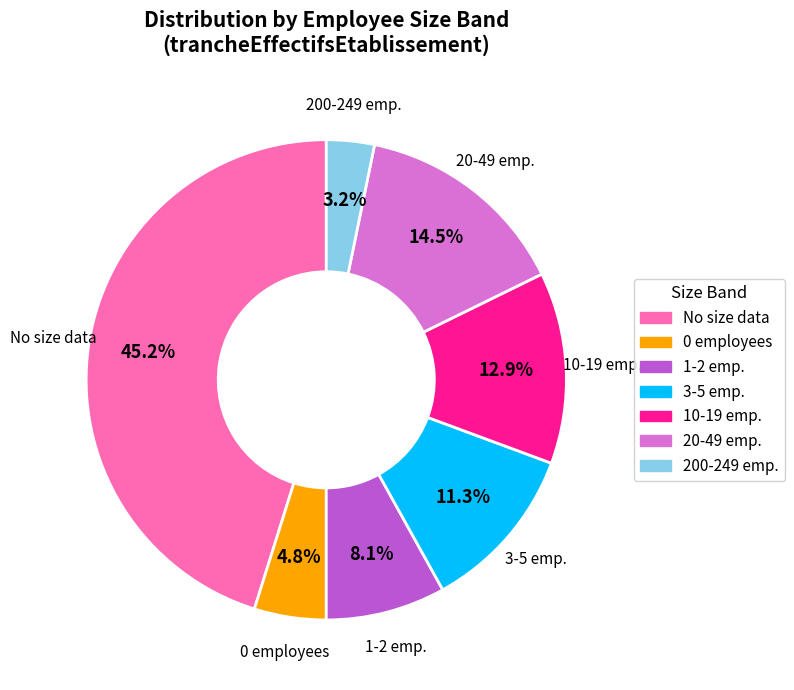

Is there any slice that represents more than half of the pie?

No